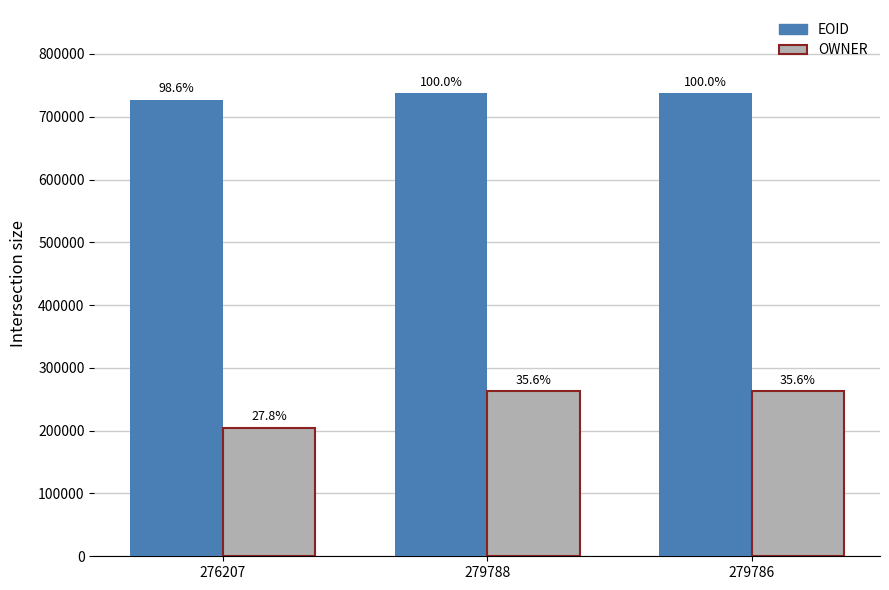

Reading left to right, extract all data points from this chart.

EOID: 727149	737297	737295
OWNER: 204797	262598	262598